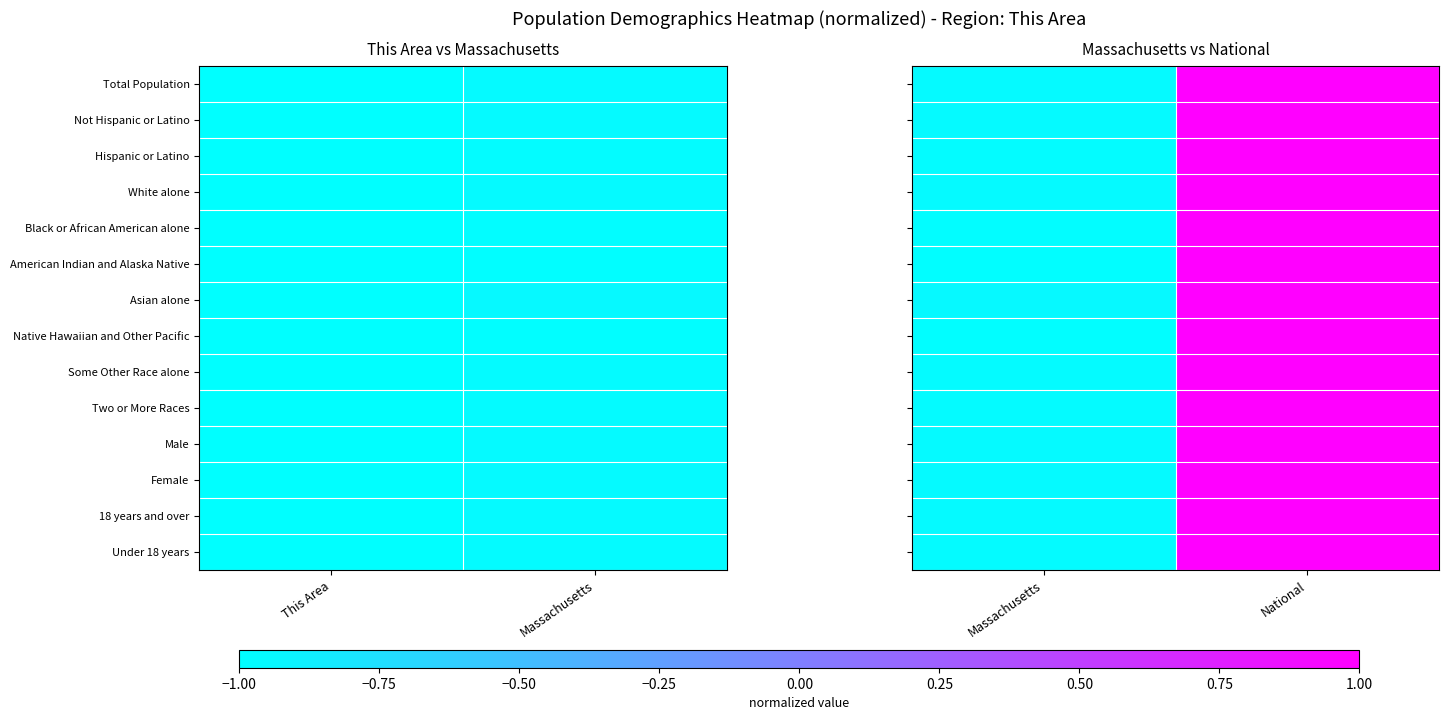

How many data points does each series have?

2